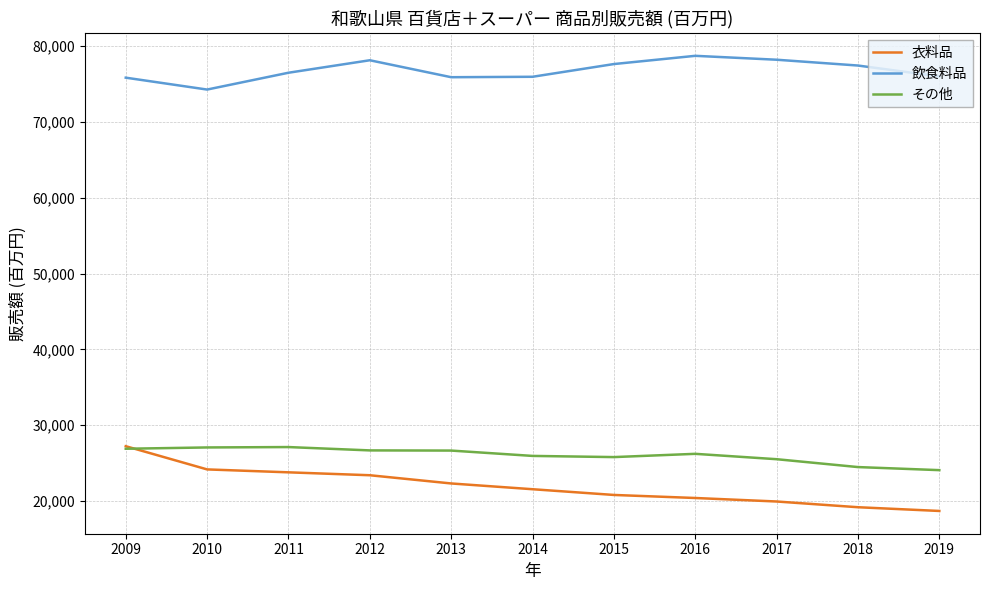

Which series has the largest total across all categories?

飲食料品